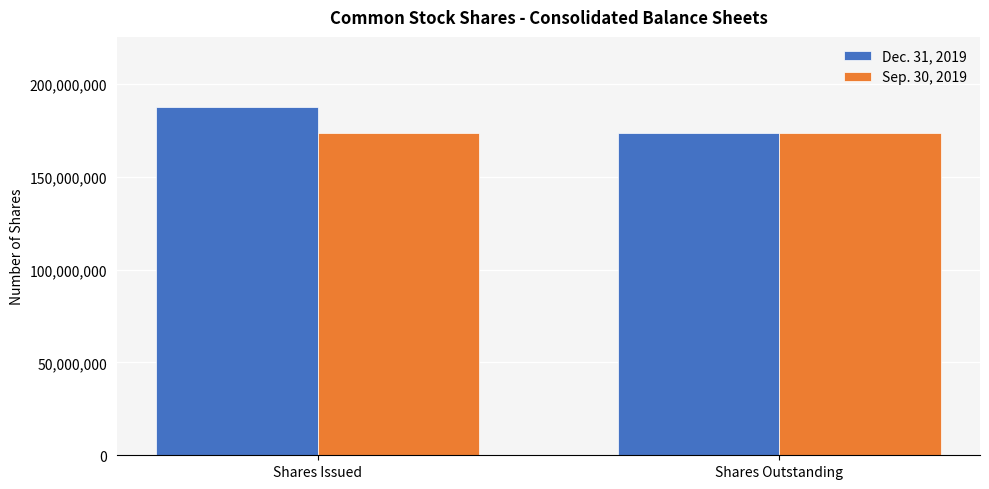

Count the number of categories in the chart.

2